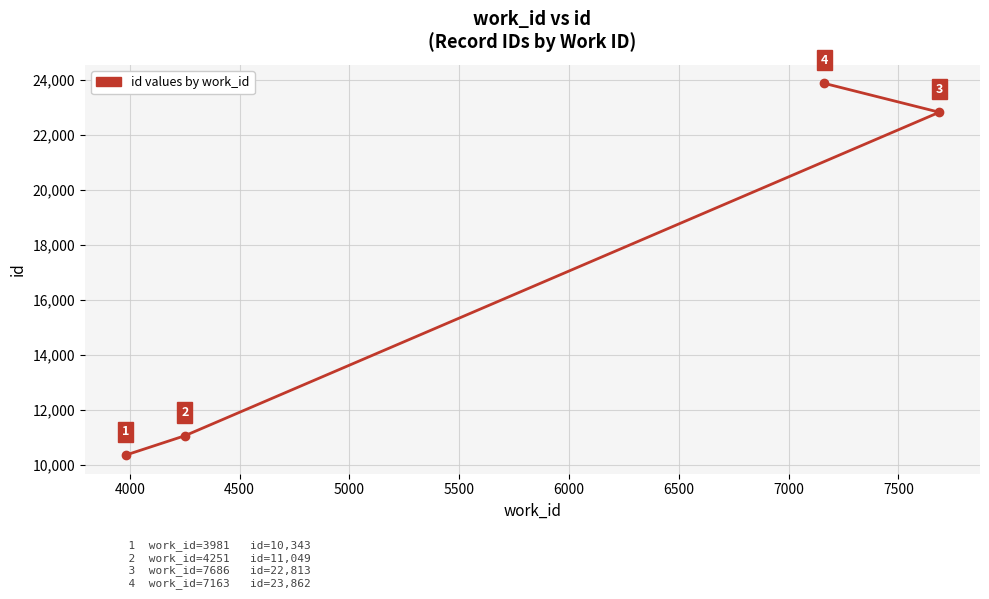

What is the difference between the maximum and minimum values?

13519